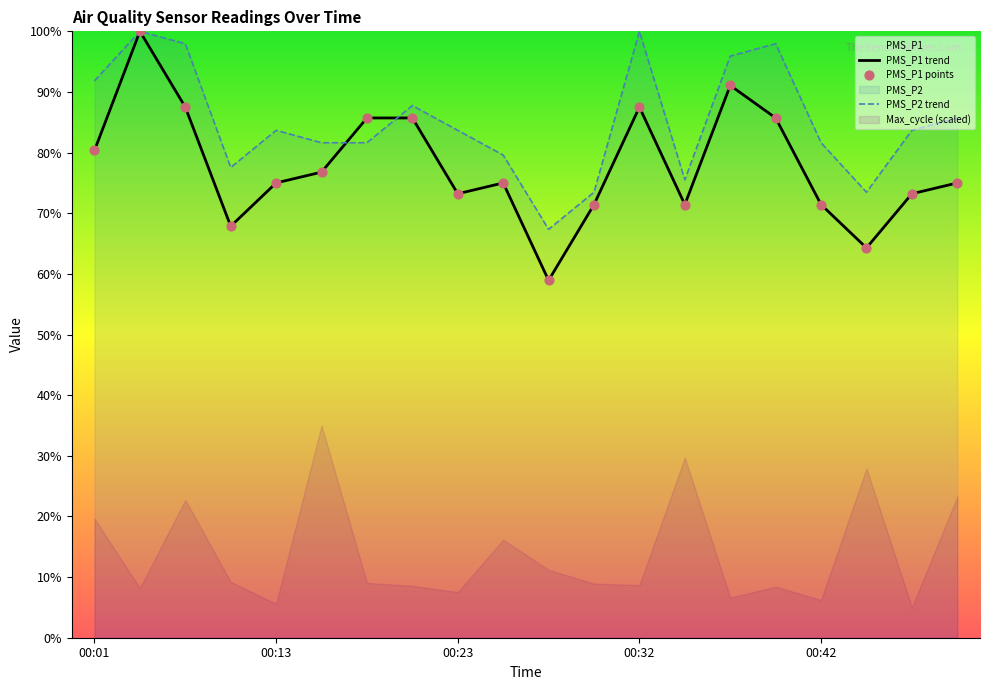

What is the maximum value for PMS_P2 trend?

100.0